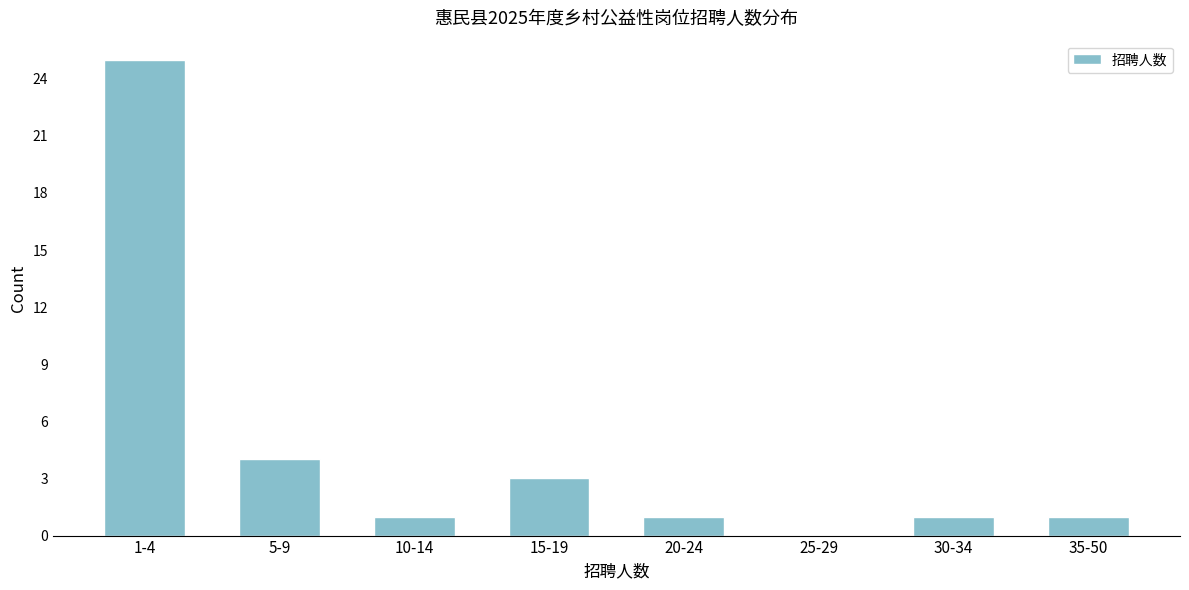

Reading left to right, transcribe all the data shown in this chart.

1-4=25	5-9=4	10-14=1	15-19=3	20-24=1	25-29=0	30-34=1	35-50=1